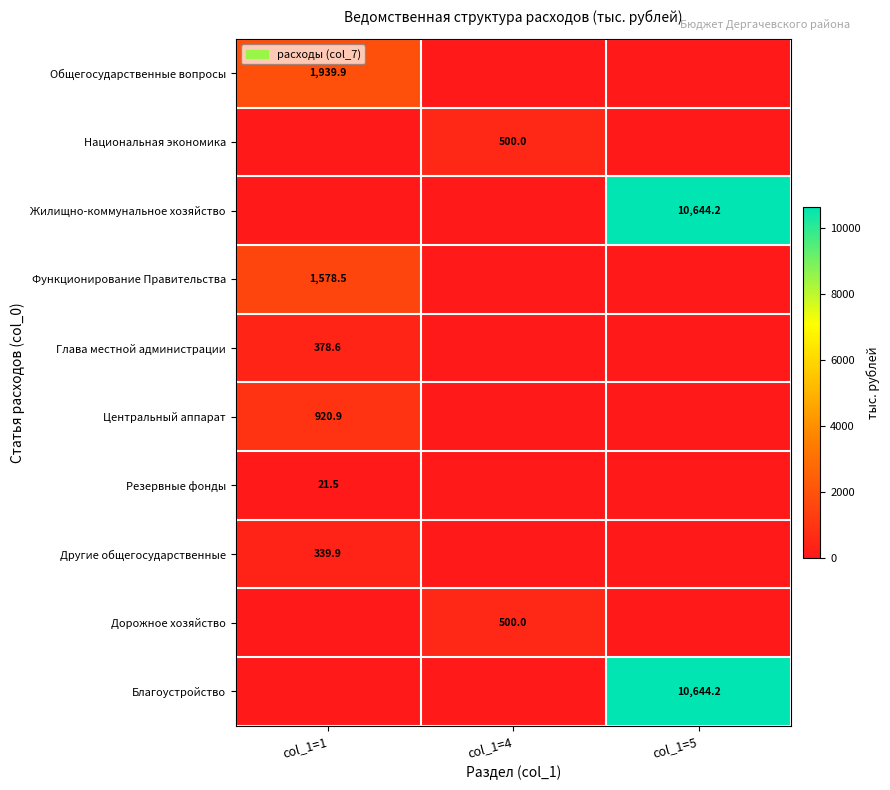

The Национальная экономика series shows 308.2 at col_1=4. True or false?

False